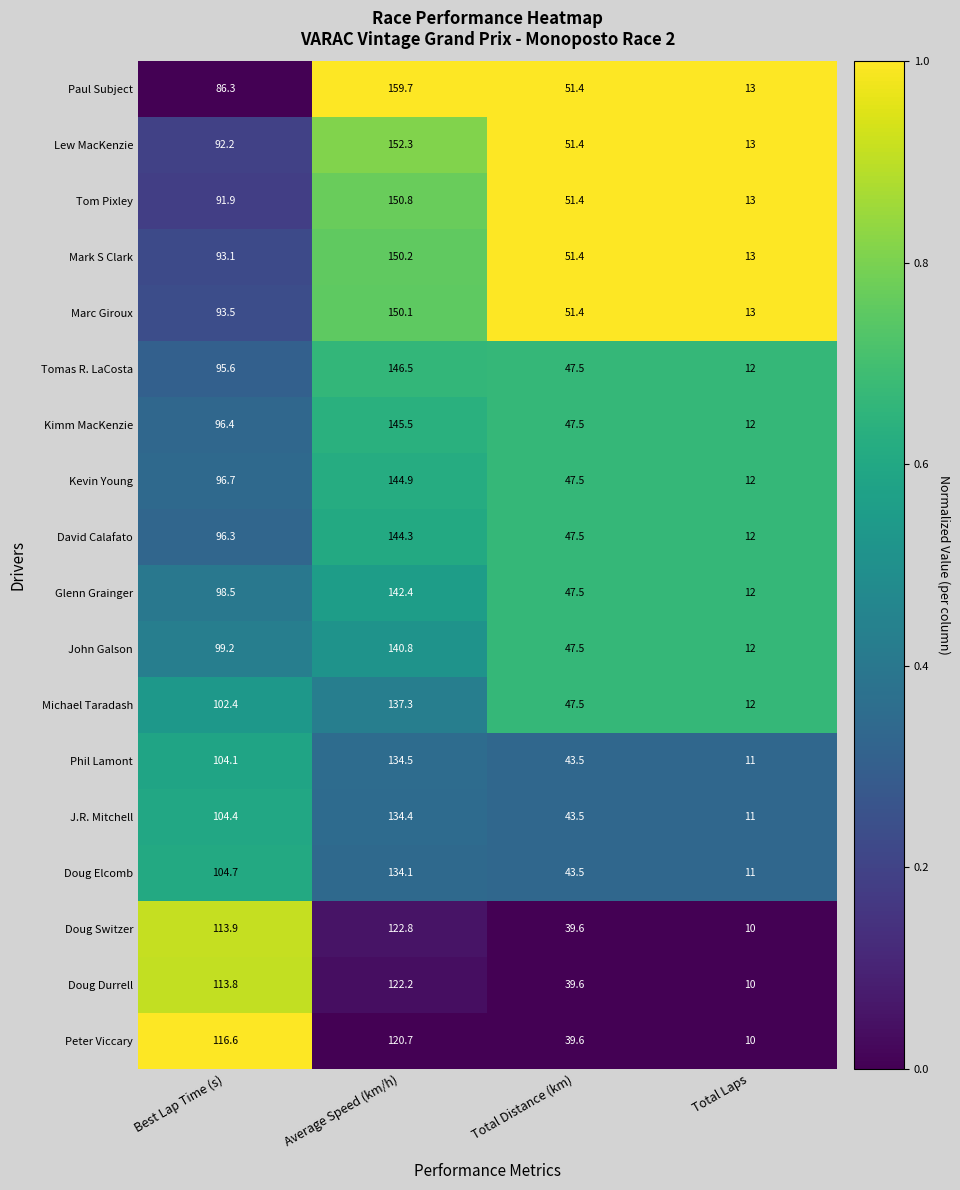

True or false: Doug Switzer has a value of 14.3 at Total Laps.

False